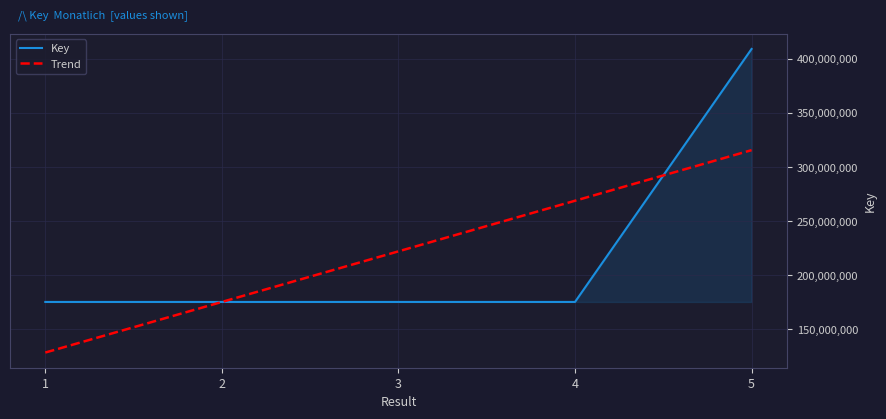

Read the Trend value at 1.

128541188.6